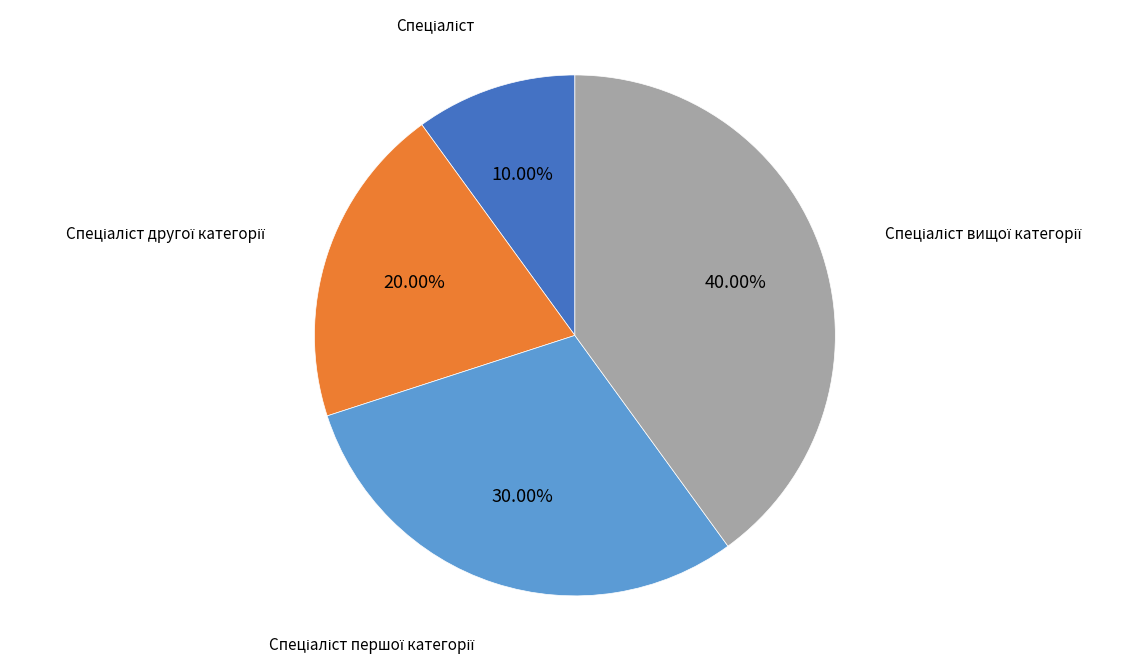

How many slices are in this pie chart?

4